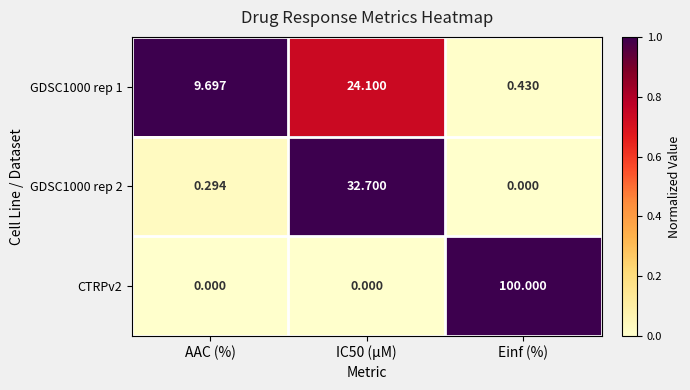

Where does the GDSC1000 rep 1 series first go above 9?

AAC (%)